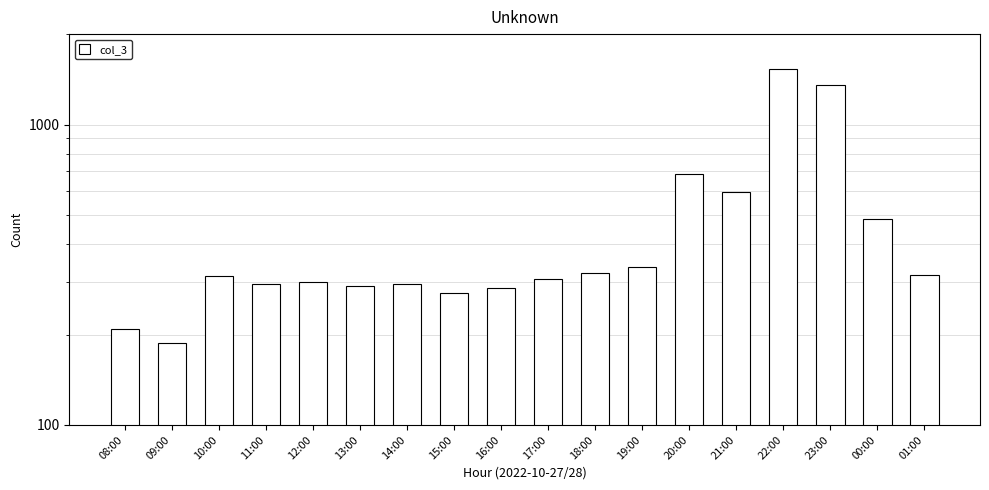

What is the sum of all values?

8374